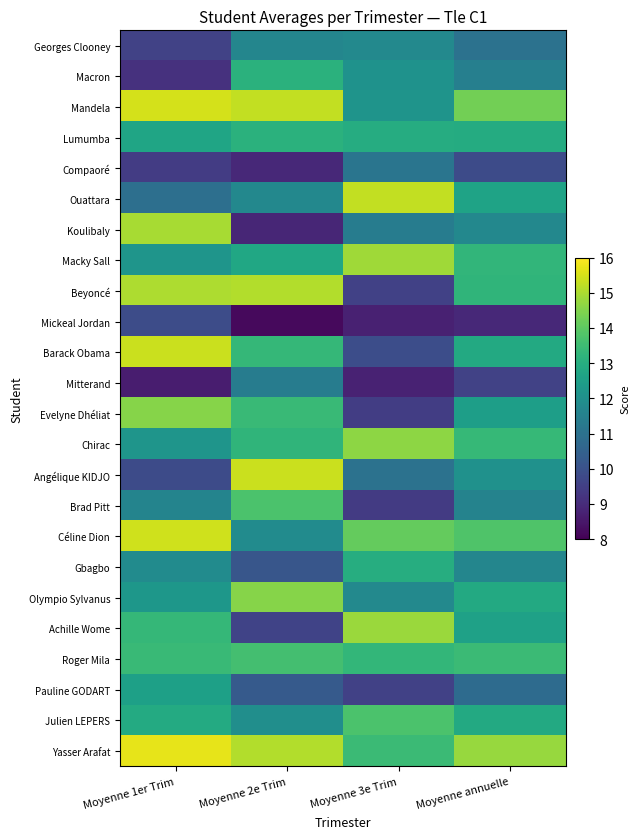

Reading left to right, transcribe all the data shown in this chart.

Georges Clooney: Moyenne 1er Trim=9.6	Moyenne 2e Trim=11.7	Moyenne 3e Trim=11.8	Moyenne annuelle=11.0
Macron: Moyenne 1er Trim=9.1	Moyenne 2e Trim=13.1	Moyenne 3e Trim=12.1	Moyenne annuelle=11.4
Mandela: Moyenne 1er Trim=15.5	Moyenne 2e Trim=15.3	Moyenne 3e Trim=12.1	Moyenne annuelle=14.3
Lumumba: Moyenne 1er Trim=12.7	Moyenne 2e Trim=13.1	Moyenne 3e Trim=12.9	Moyenne annuelle=12.9
Compaoré: Moyenne 1er Trim=9.4	Moyenne 2e Trim=8.9	Moyenne 3e Trim=11.1	Moyenne annuelle=9.8
Ouattara: Moyenne 1er Trim=10.9	Moyenne 2e Trim=11.7	Moyenne 3e Trim=15.3	Moyenne annuelle=12.6
Koulibaly: Moyenne 1er Trim=14.9	Moyenne 2e Trim=8.9	Moyenne 3e Trim=11.3	Moyenne annuelle=11.7
Macky Sall: Moyenne 1er Trim=12.2	Moyenne 2e Trim=12.8	Moyenne 3e Trim=14.9	Moyenne annuelle=13.3
Beyoncé: Moyenne 1er Trim=15.0	Moyenne 2e Trim=15.1	Moyenne 3e Trim=9.6	Moyenne annuelle=13.2
Mickeal Jordan: Moyenne 1er Trim=9.9	Moyenne 2e Trim=8.2	Moyenne 3e Trim=8.7	Moyenne annuelle=8.9
Barack Obama: Moyenne 1er Trim=15.4	Moyenne 2e Trim=13.3	Moyenne 3e Trim=9.9	Moyenne annuelle=12.9
Mitterand: Moyenne 1er Trim=8.6	Moyenne 2e Trim=11.3	Moyenne 3e Trim=8.8	Moyenne annuelle=9.6
Evelyne Dhéliat: Moyenne 1er Trim=14.5	Moyenne 2e Trim=13.4	Moyenne 3e Trim=9.5	Moyenne annuelle=12.5
Chirac: Moyenne 1er Trim=12.2	Moyenne 2e Trim=13.2	Moyenne 3e Trim=14.6	Moyenne annuelle=13.3
Angélique KIDJO: Moyenne 1er Trim=9.8	Moyenne 2e Trim=15.4	Moyenne 3e Trim=11.0	Moyenne annuelle=12.1
Brad Pitt: Moyenne 1er Trim=11.6	Moyenne 2e Trim=13.7	Moyenne 3e Trim=9.4	Moyenne annuelle=11.6
Céline Dion: Moyenne 1er Trim=15.4	Moyenne 2e Trim=11.9	Moyenne 3e Trim=14.1	Moyenne annuelle=13.8
Gbagbo: Moyenne 1er Trim=11.9	Moyenne 2e Trim=10.1	Moyenne 3e Trim=13.0	Moyenne annuelle=11.7
Olympio Sylvanus: Moyenne 1er Trim=12.2	Moyenne 2e Trim=14.5	Moyenne 3e Trim=11.8	Moyenne annuelle=12.9
Achille Wome: Moyenne 1er Trim=13.3	Moyenne 2e Trim=9.6	Moyenne 3e Trim=14.8	Moyenne annuelle=12.6
Roger Mila: Moyenne 1er Trim=13.4	Moyenne 2e Trim=13.6	Moyenne 3e Trim=13.3	Moyenne annuelle=13.4
Pauline GODART: Moyenne 1er Trim=12.5	Moyenne 2e Trim=10.3	Moyenne 3e Trim=9.6	Moyenne annuelle=10.8
Julien LEPERS: Moyenne 1er Trim=12.9	Moyenne 2e Trim=11.9	Moyenne 3e Trim=13.7	Moyenne annuelle=12.9
Yasser Arafat: Moyenne 1er Trim=15.7	Moyenne 2e Trim=15.1	Moyenne 3e Trim=13.5	Moyenne annuelle=14.8